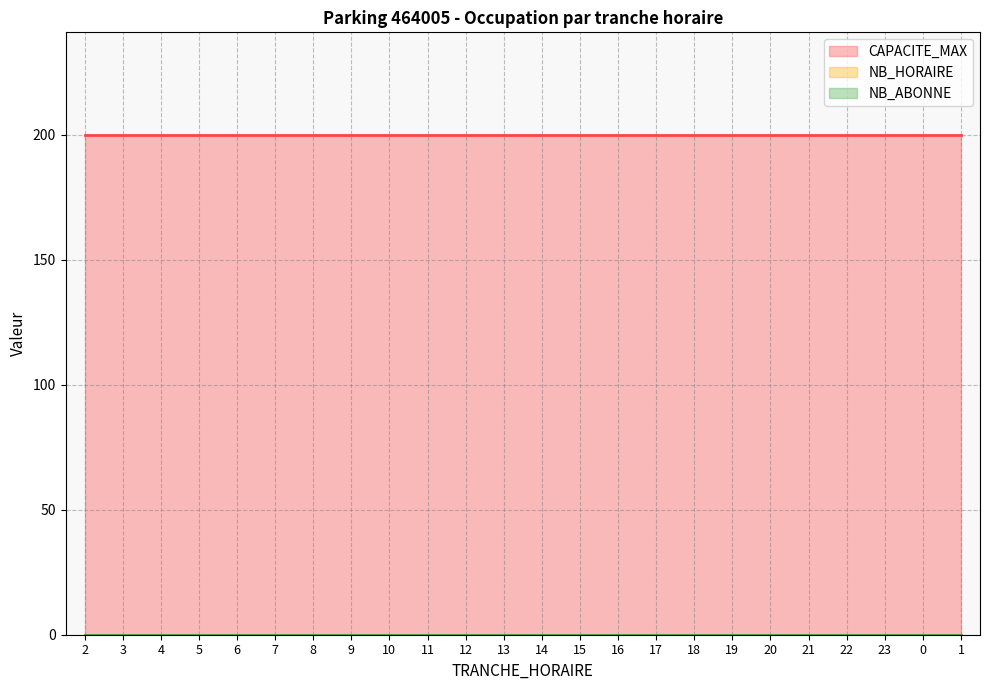

True or false: CAPACITE_MAX and TRANCHE_HORAIRE intersect in this chart.

False